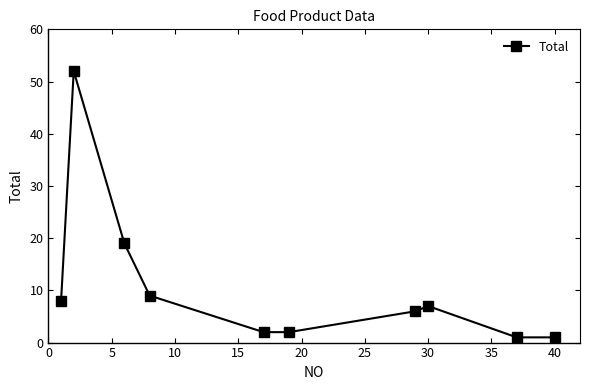

What is the average value?

11